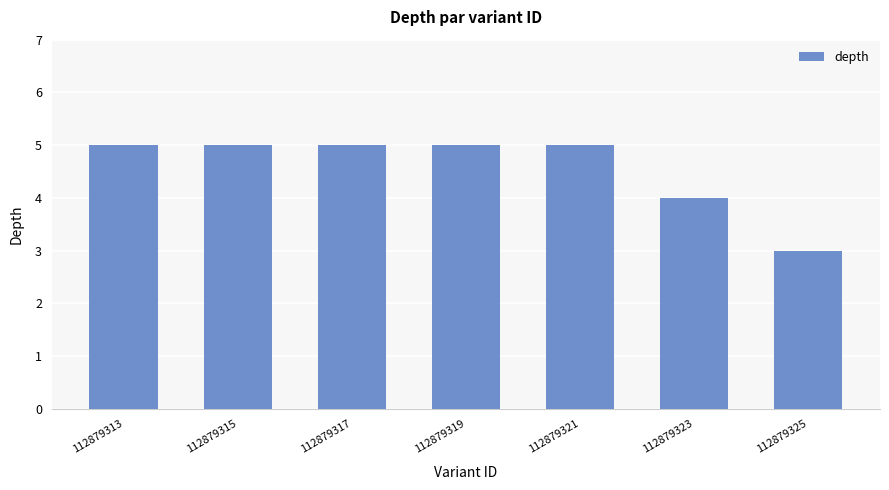

Reading left to right, list all the values displayed in this chart.

112879313=5	112879315=5	112879317=5	112879319=5	112879321=5	112879323=4	112879325=3